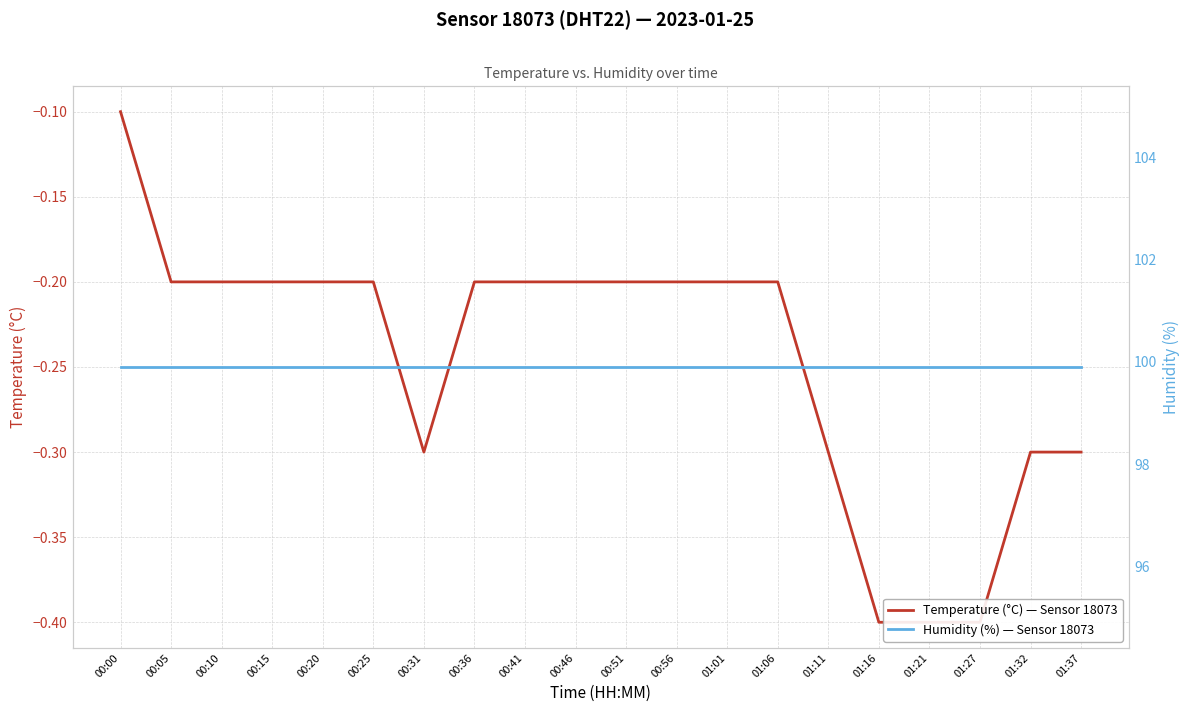

True or false: Temperature (°C) — Sensor 18073 and Humidity (%) — Sensor 18073 intersect in this chart.

False